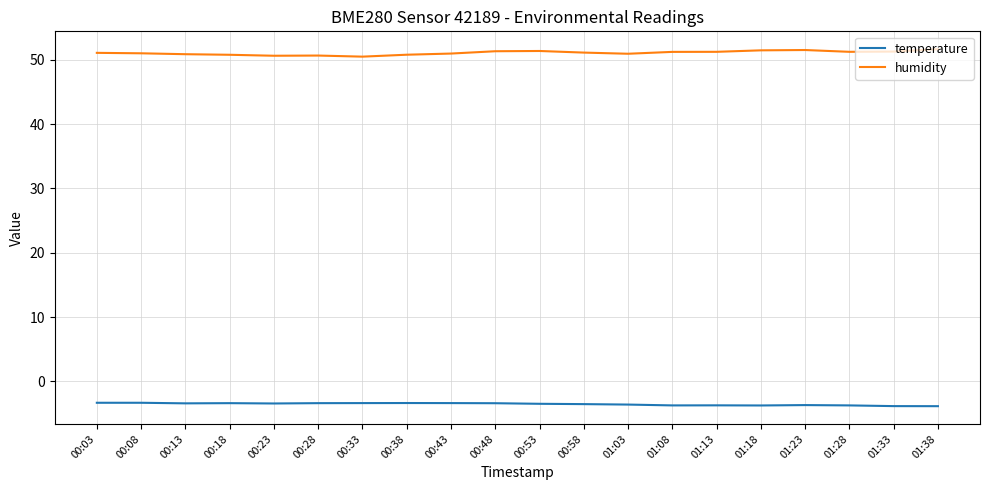

What position from the right is 01:08?

7